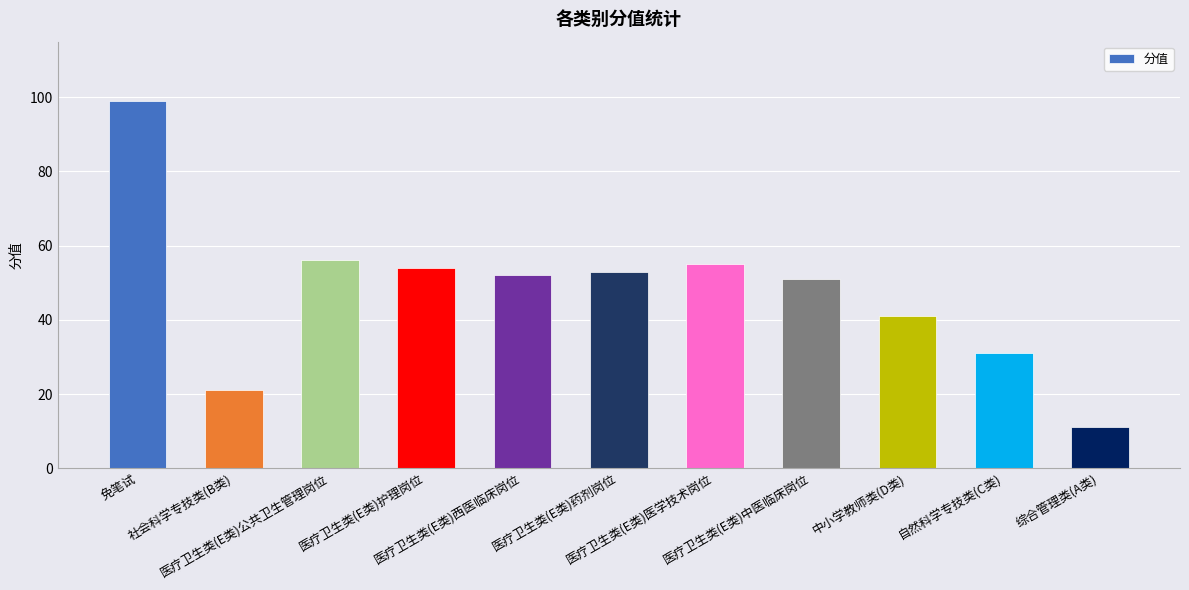

Count the number of categories in the chart.

11